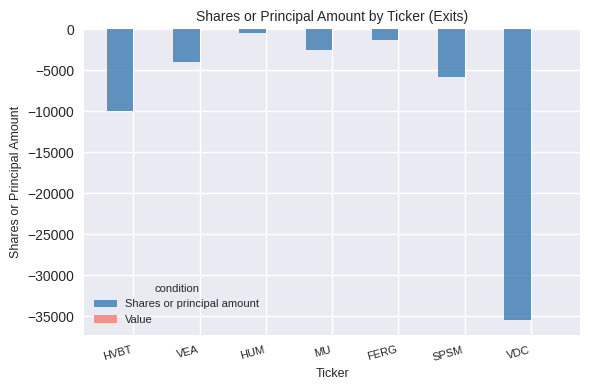

What is the label of the 6th bar from the left?

SPSM